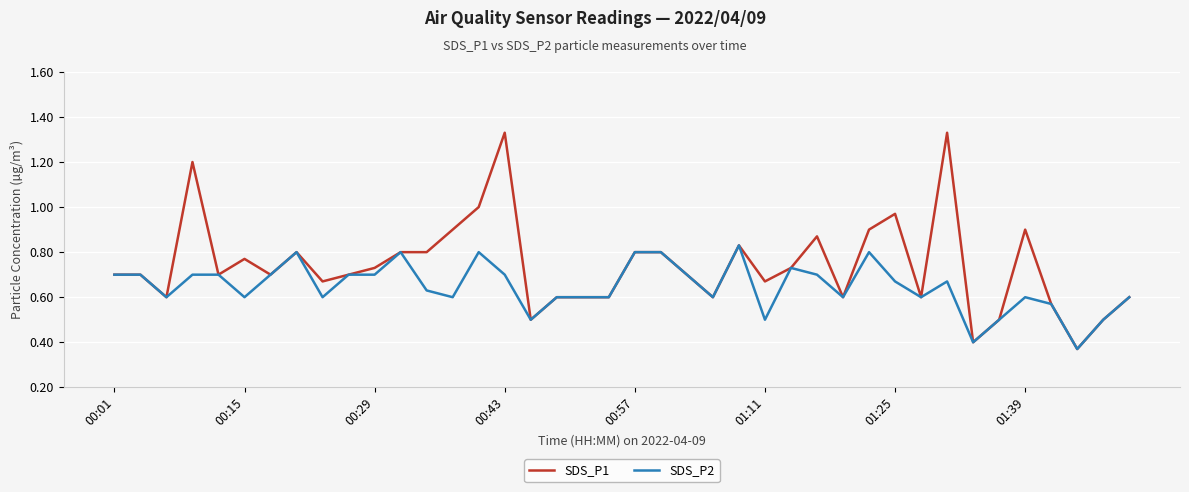

At how many categories does at least one series exceed 0?

40